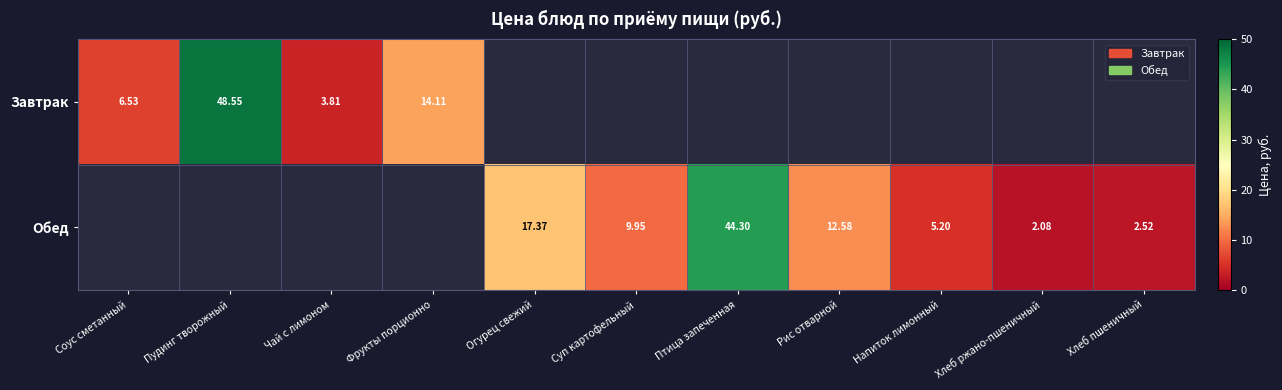

Is it true that Обед equals 9.0 at Огурец свежий?

False